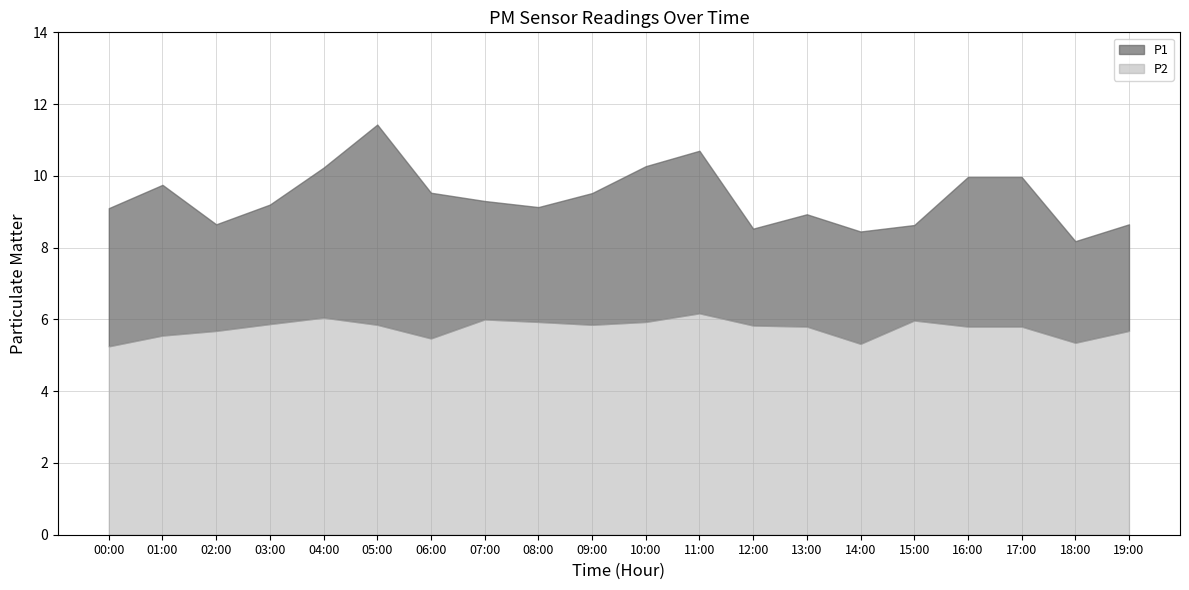

Which has a higher value, 06:00 or 12:00?

06:00